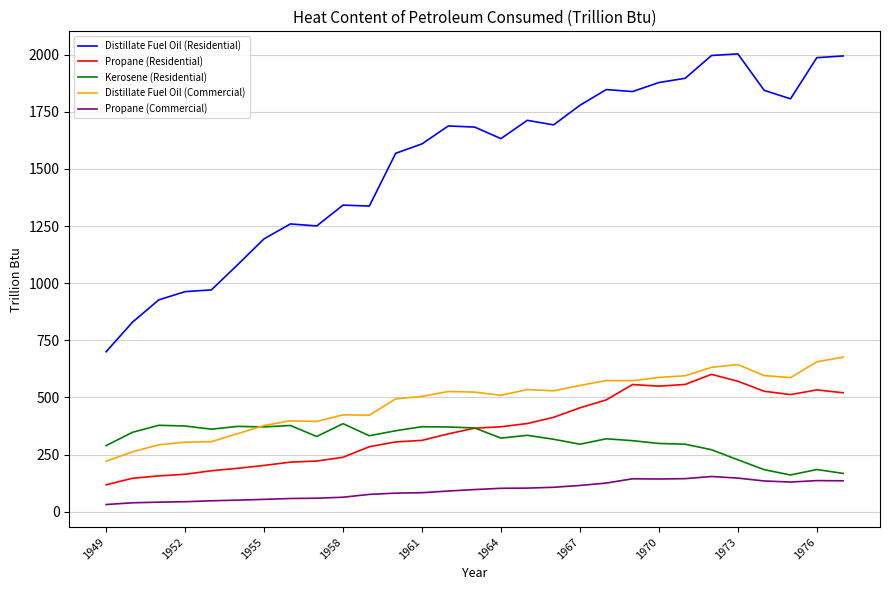

What is the minimum value for Distillate Fuel Oil (Commercial)?

221.0